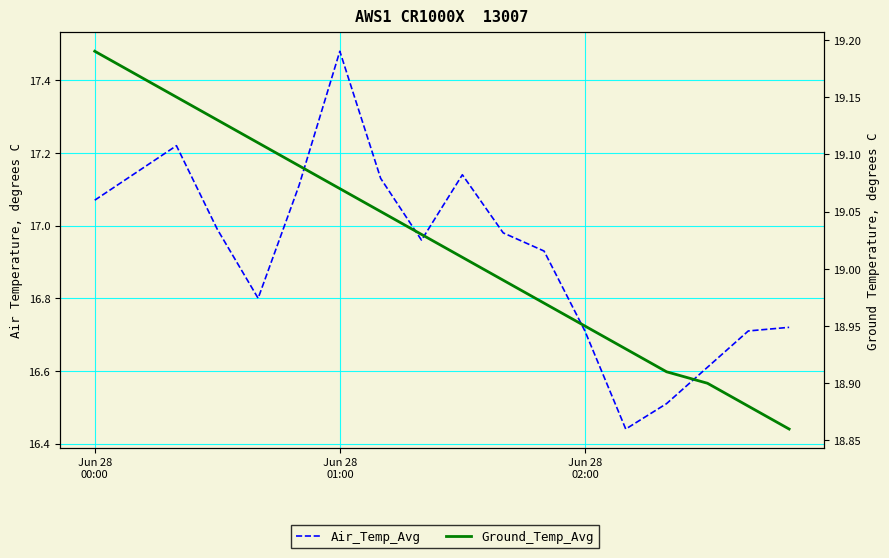

True or false: Ground_Temp_Avg and Air_Temp_Avg cross at least once.

False